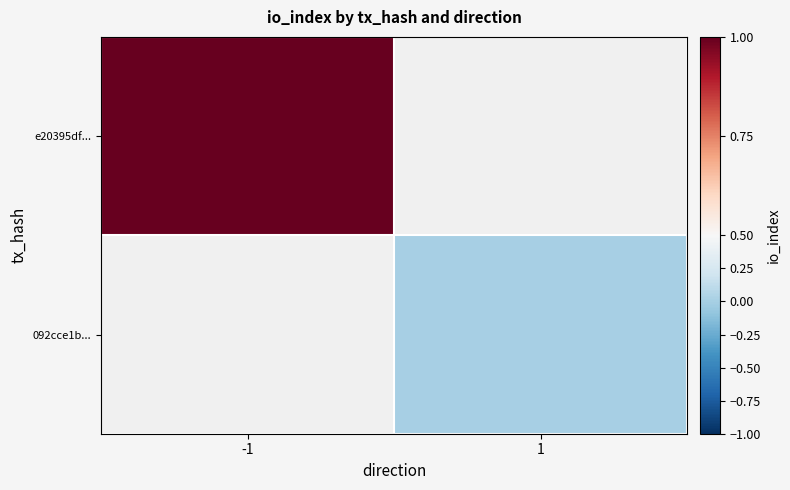

The value of e20395df... at -1 is 1.5. True or false?

False